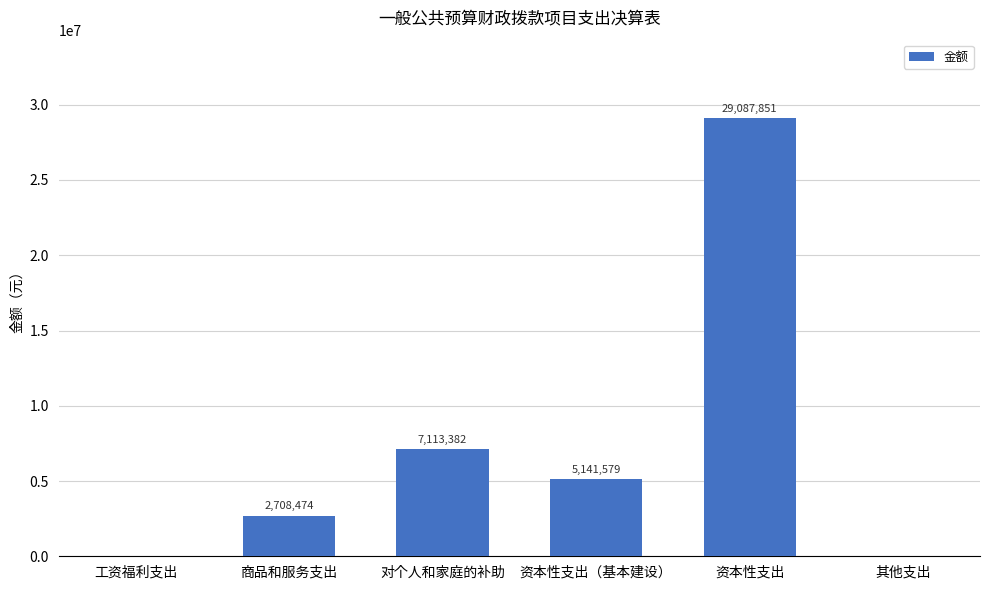

The chart shows a value of 7113382.0 at 对个人和家庭的补助. True or false?

True